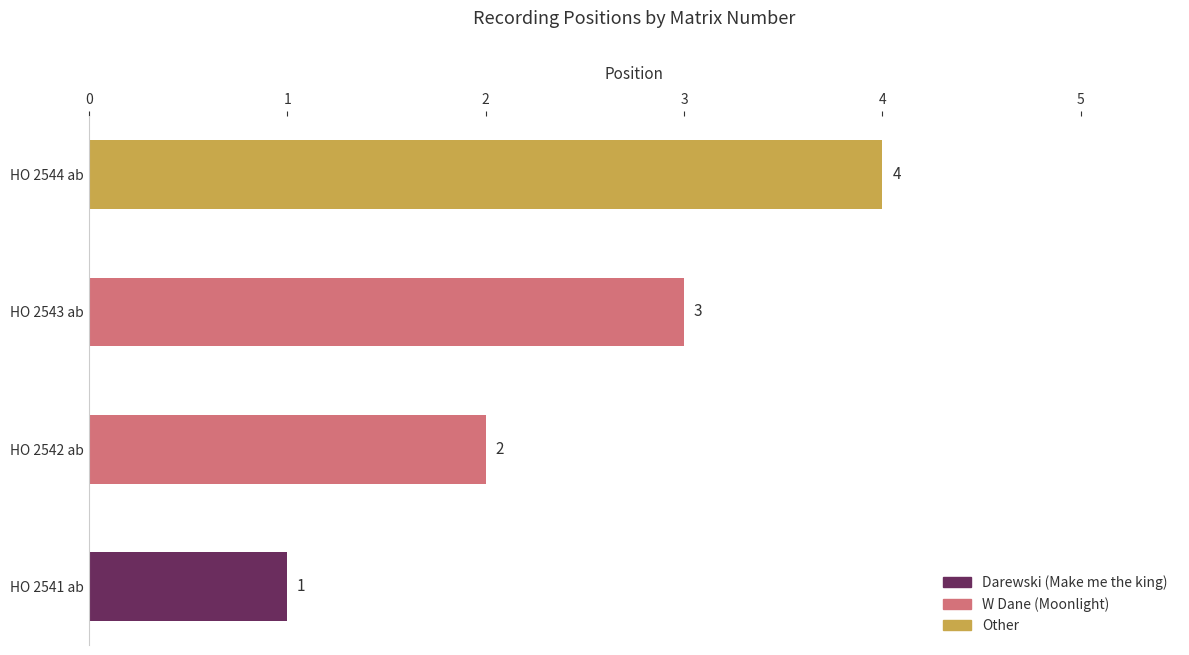

The value at HO 2542 ab is 2. True or false?

True